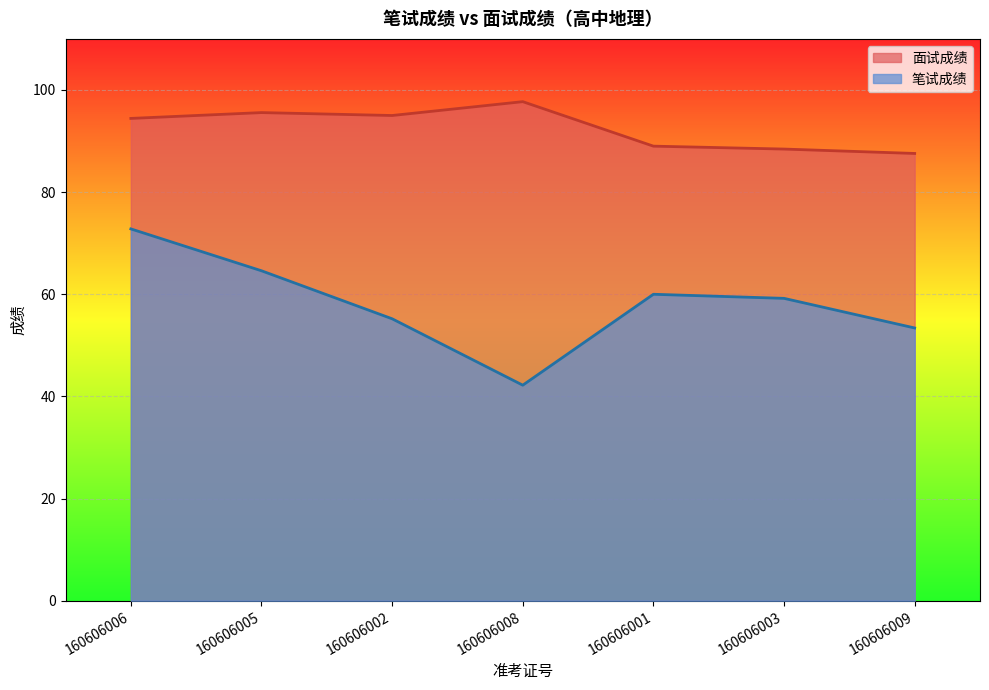

Which label corresponds to the largest value in the chart?

160606008